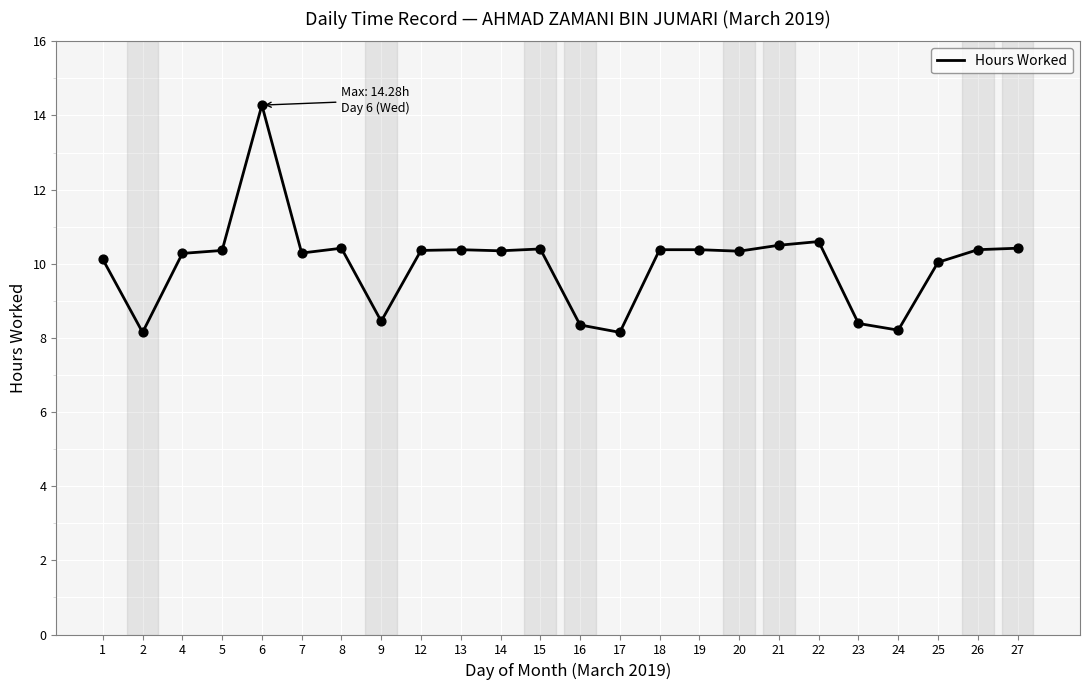

What is the change in value from 2 to 26?

+2.2